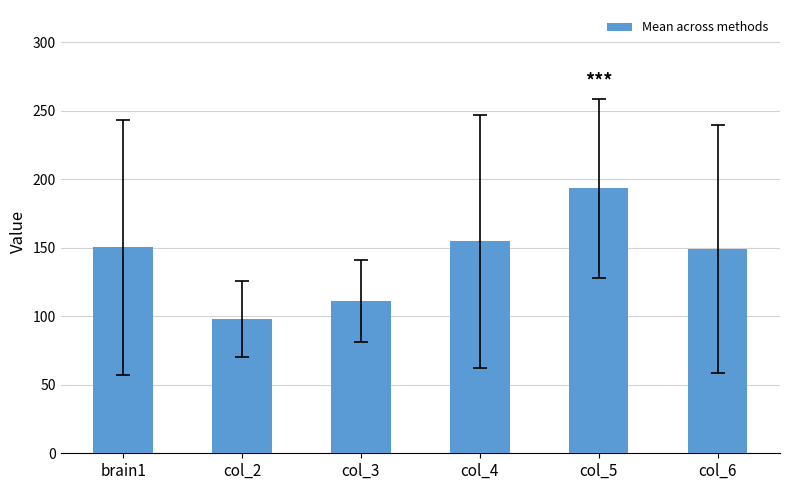

What is the label of the 1st bar from the left?

brain1